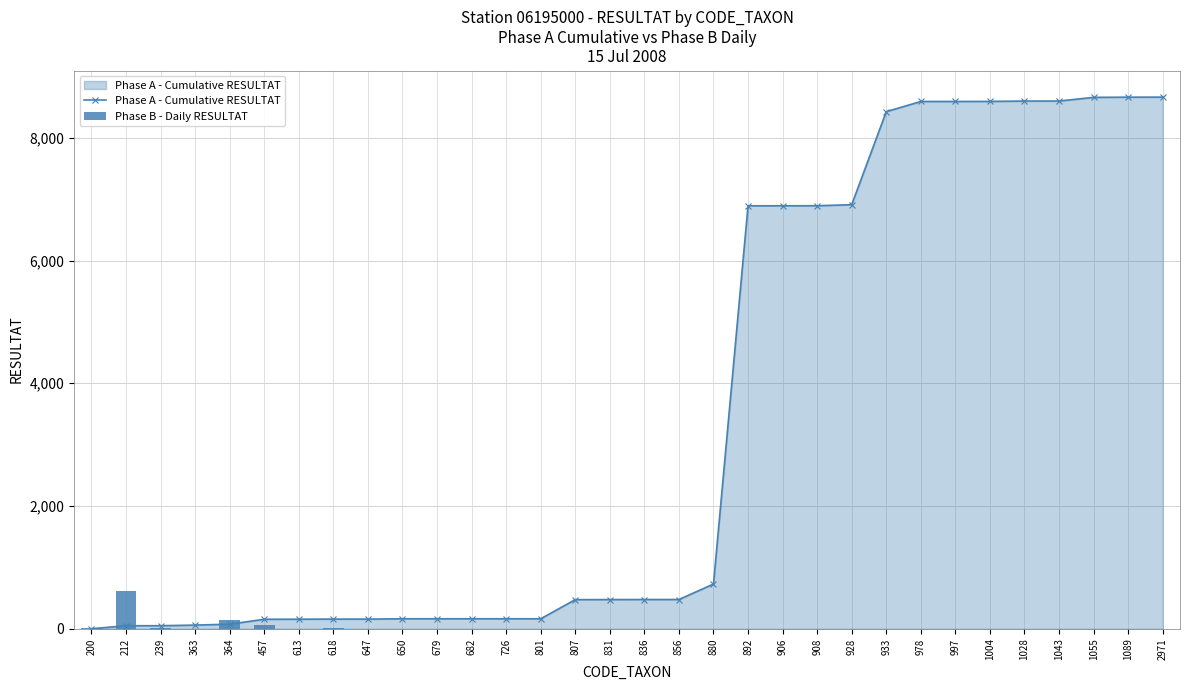

Which series has the largest total across all categories?

Phase A - Cumulative RESULTAT